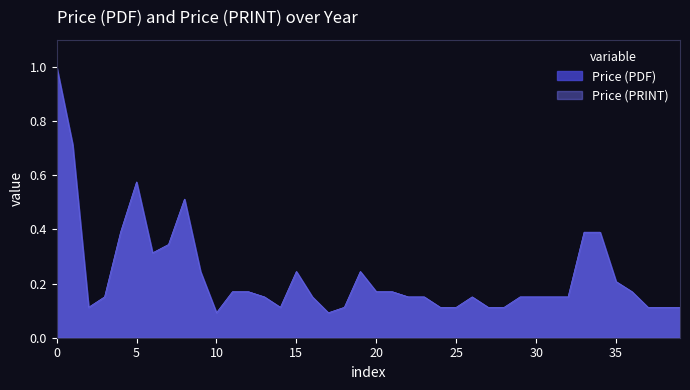

In Price (PRINT), how many points are lower than both neighbors (excluding endpoints)?

5